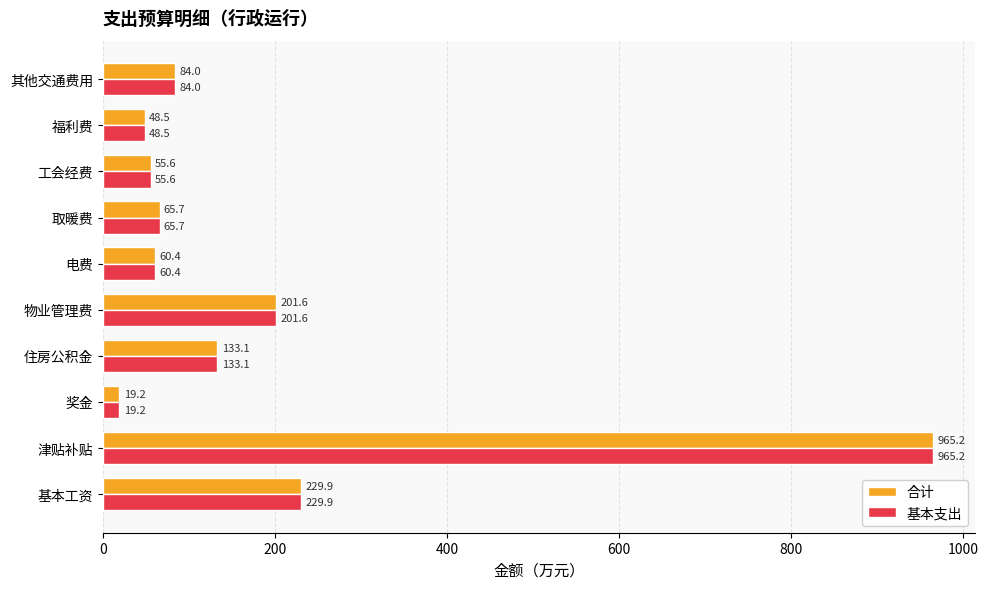

What is the minimum value shown in the chart?

19.2